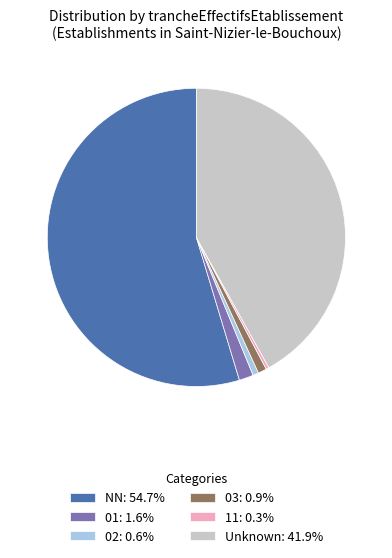

Is NN: 54.7% the majority of the pie?

Yes